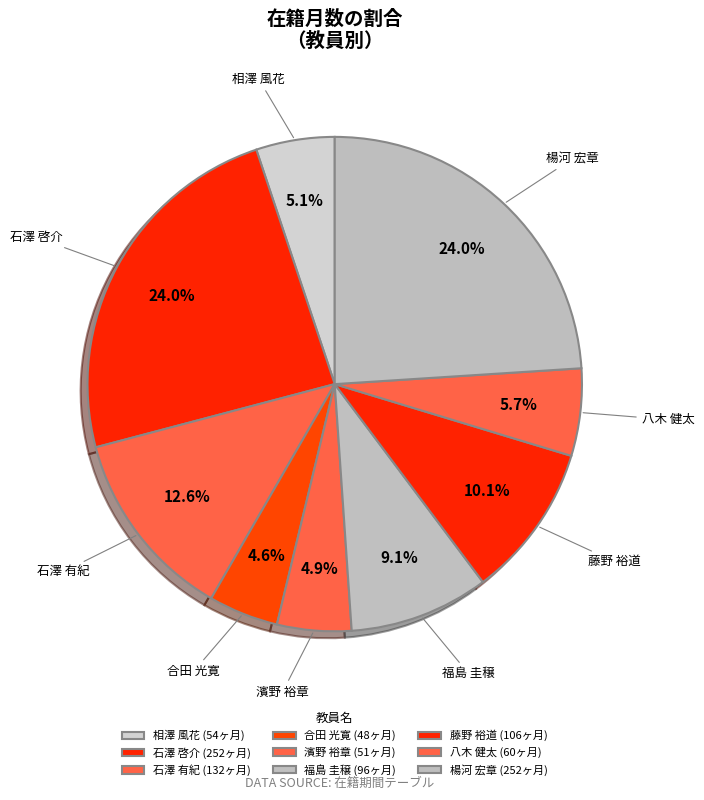

Count the number of slices in the pie.

9